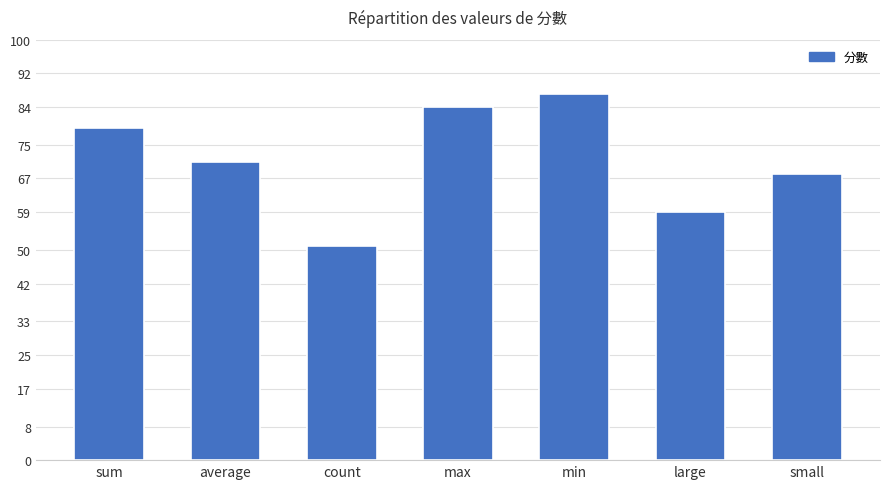

What is the sum of all values?

499